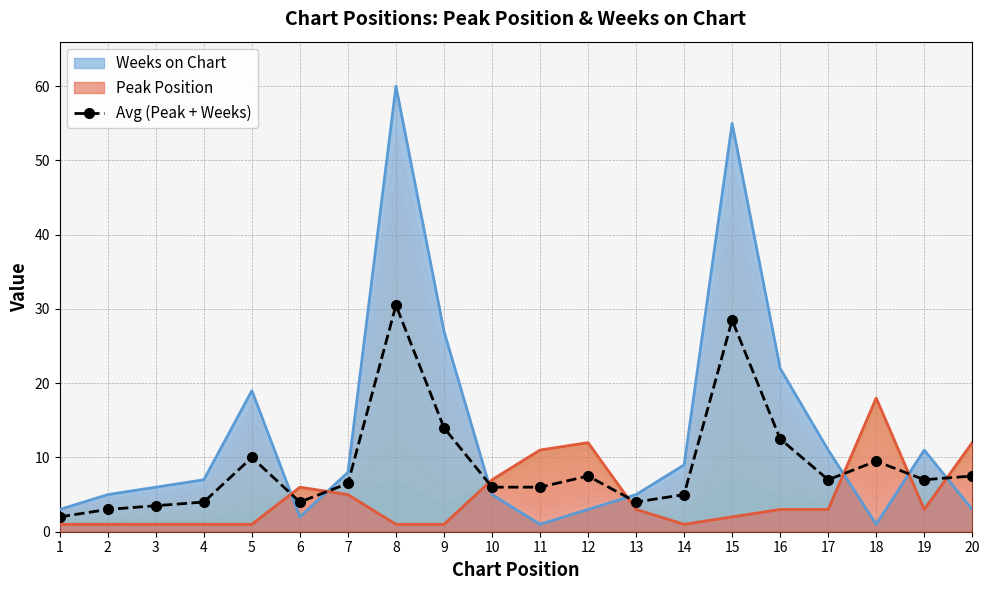

True or false: the data has more than 2 interior local peaks.

True